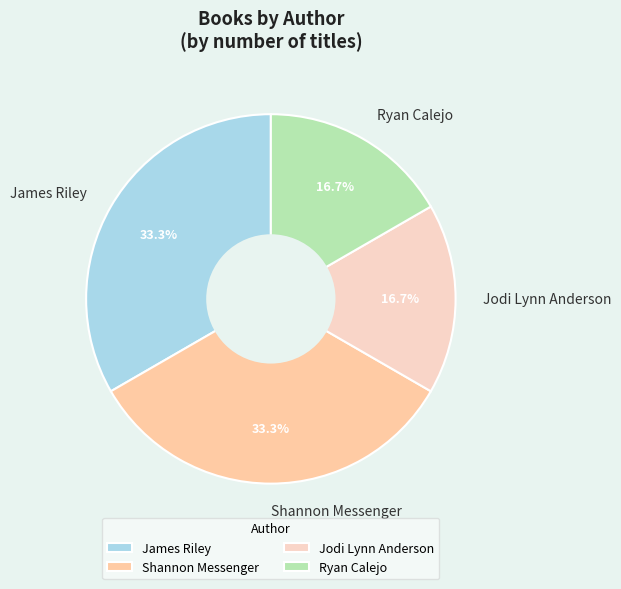

Approximately how many times larger is the value at Shannon Messenger compared to Jodi Lynn Anderson?

2.0